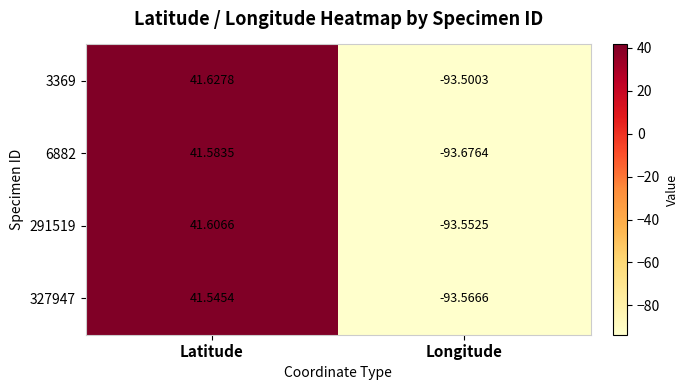

Rank the series at Longitude from lowest to highest value.

6882, 327947, 291519, 3369